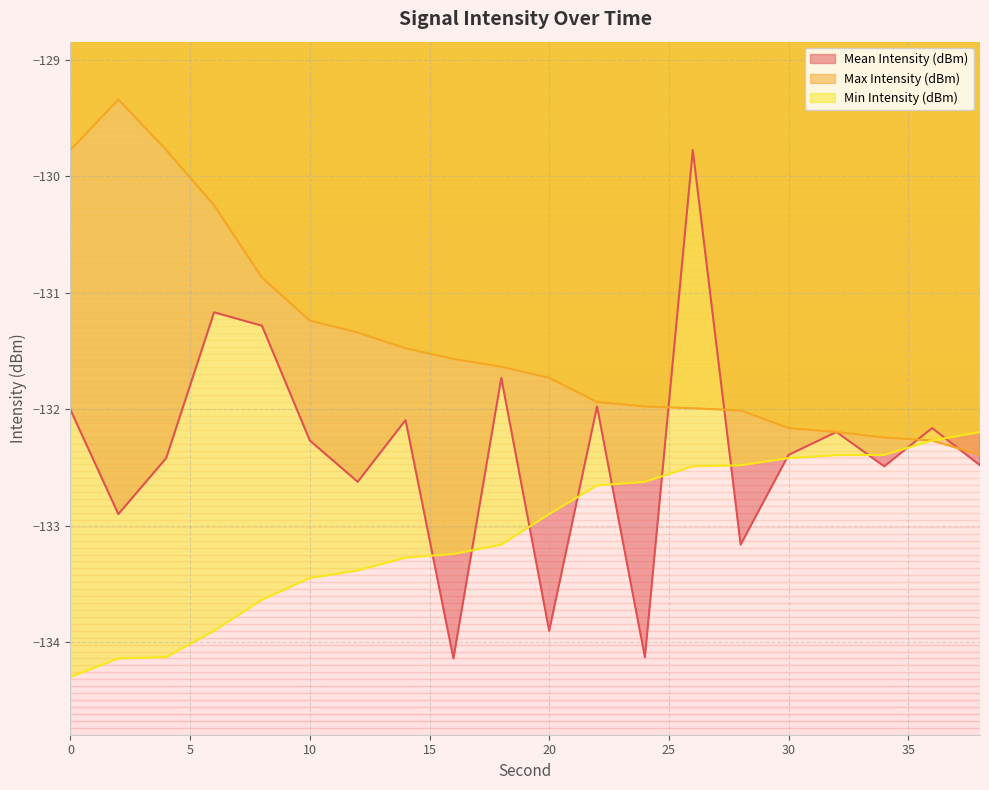

List the series in order of their peak value, lowest first.

Min Intensity (dBm), Mean Intensity (dBm), Max Intensity (dBm)